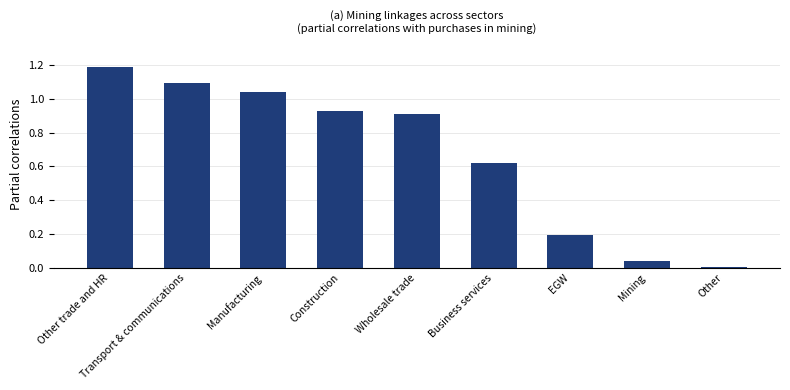

What is the average value?

0.7